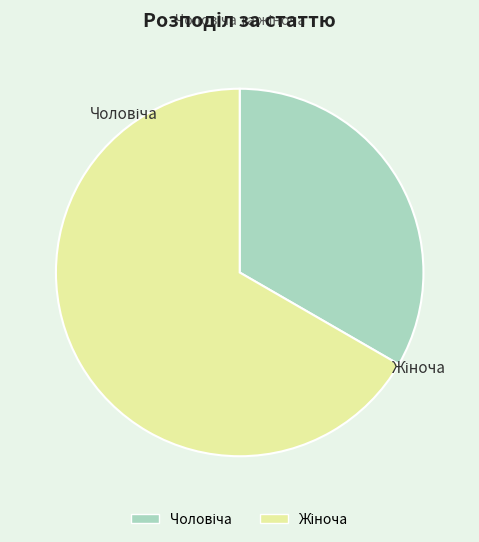

Count the number of slices in the pie.

2